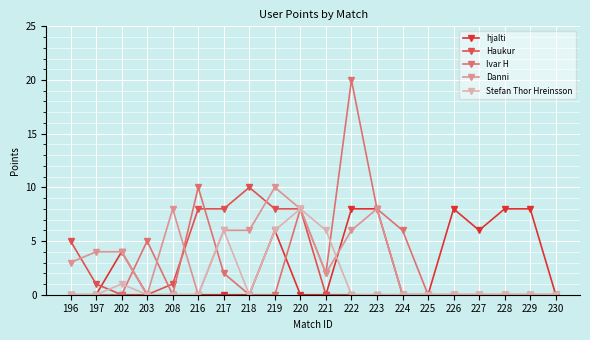

At which category does the chart reach its peak across all series?

222